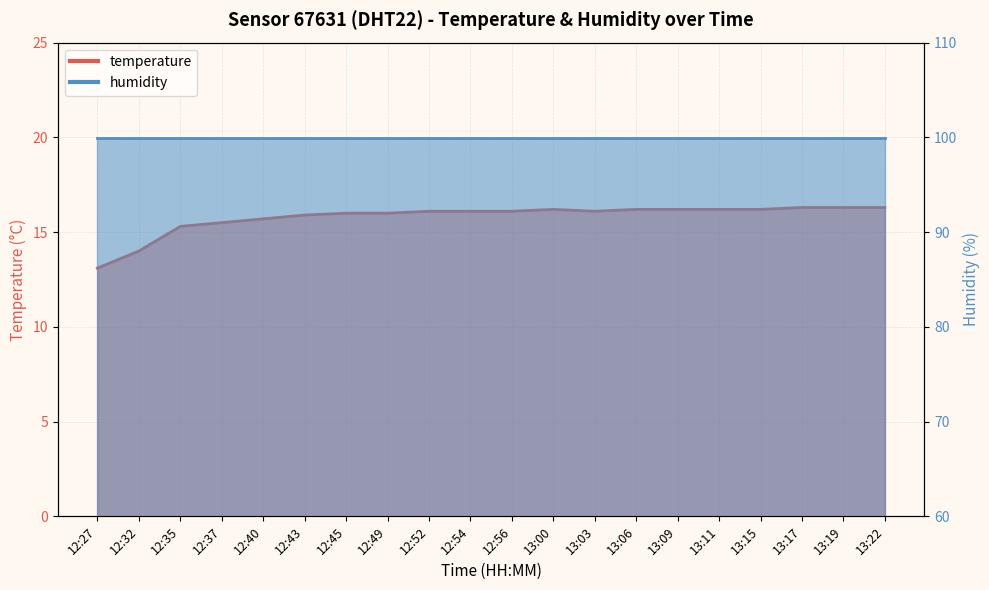

What is the ratio of the value at 12:27 to the value at 12:40?

0.8